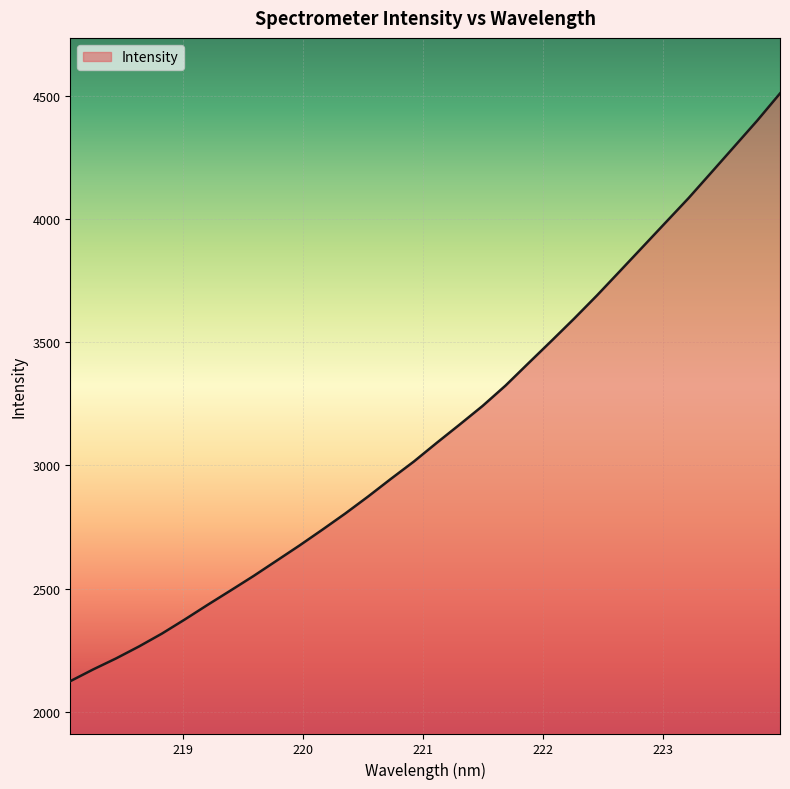

What is the greatest value displayed?

4509.9